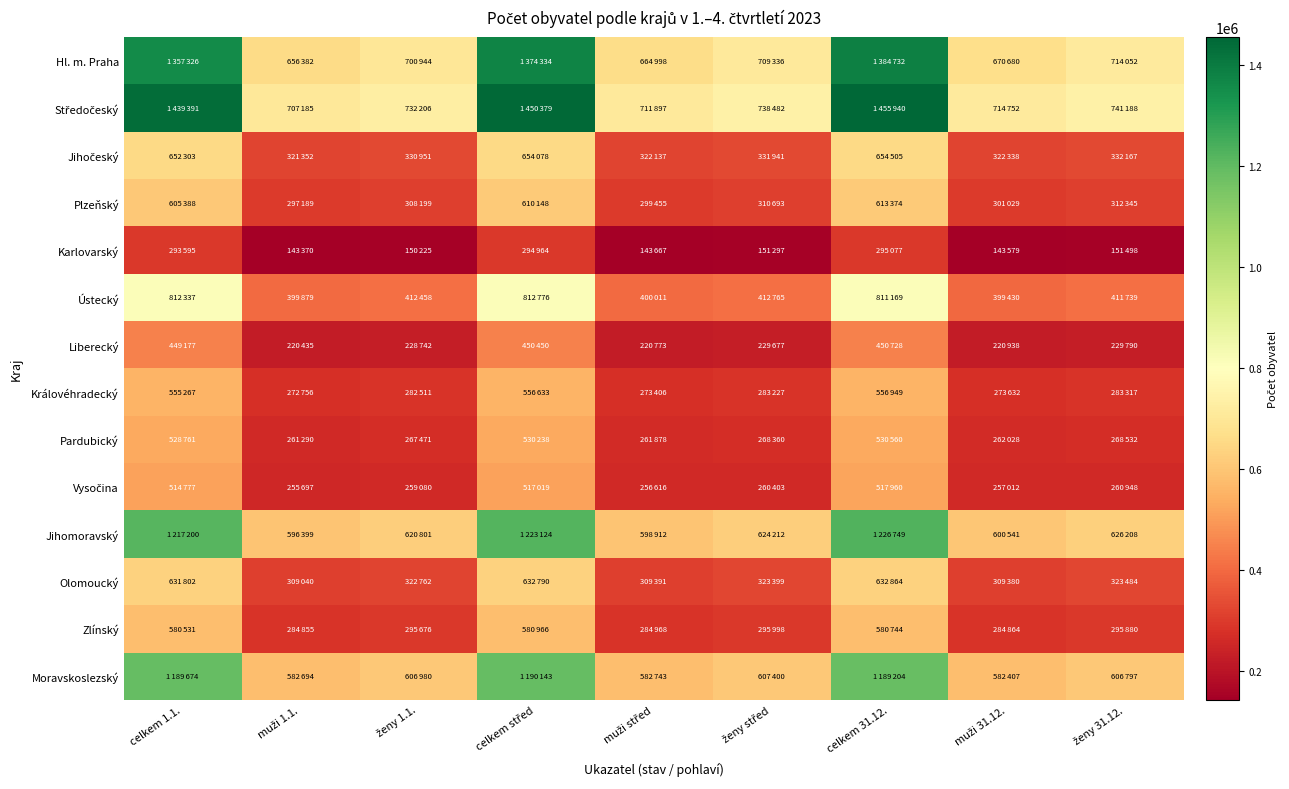

Rank the series at ženy 31.12. from lowest to highest value.

Karlovarský, Liberecký, Vysočina, Pardubický, Královéhradecký, Zlínský, Plzeňský, Olomoucký, Jihočeský, Ústecký, Moravskoslezský, Jihomoravský, Hl. m. Praha, Středočeský